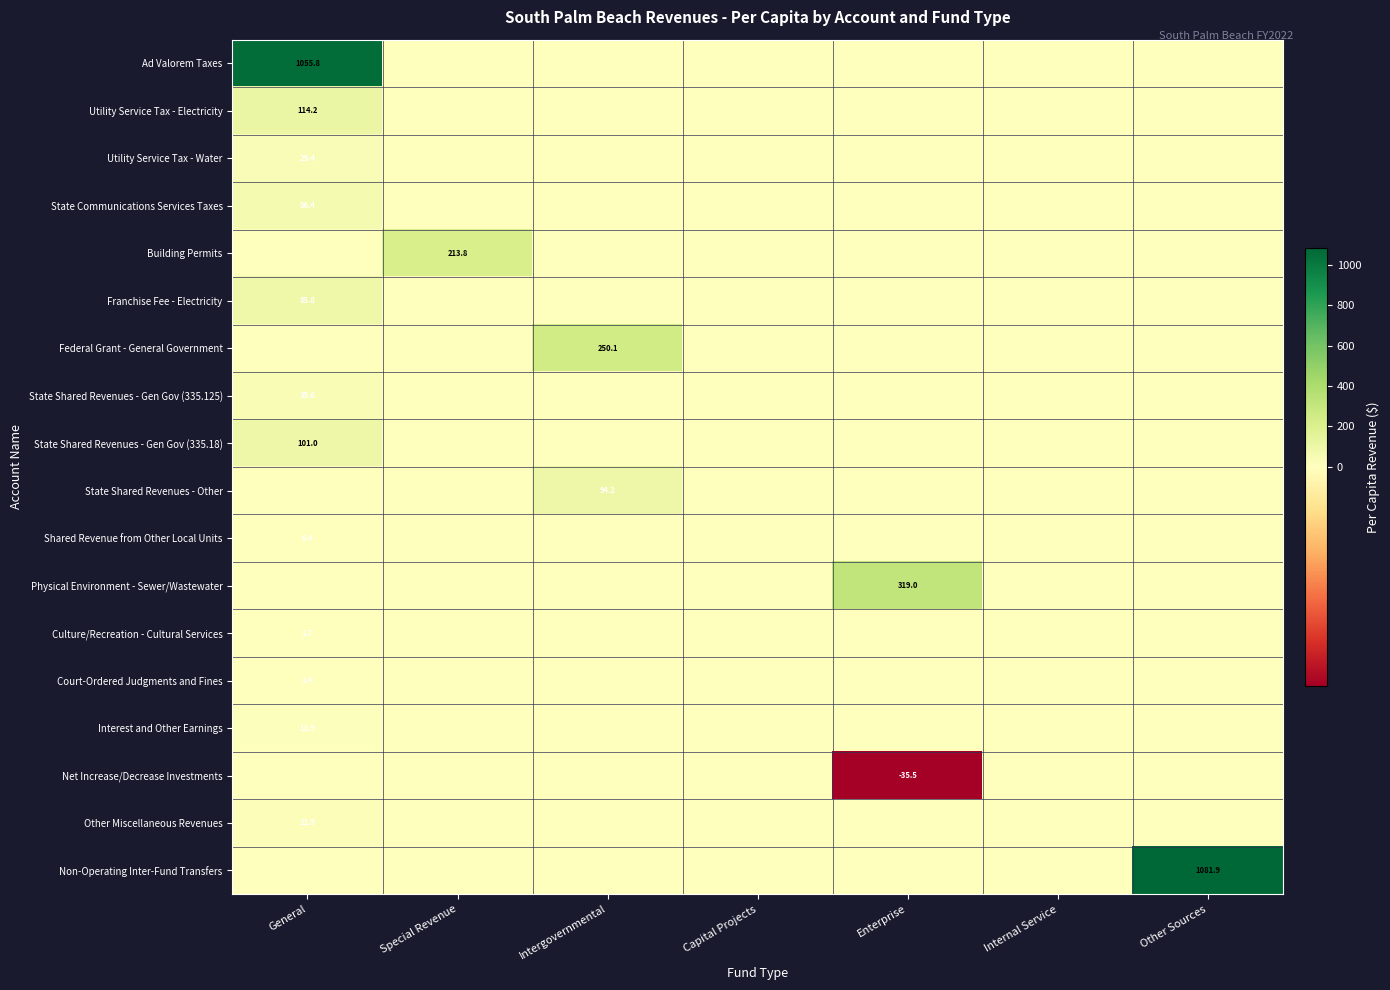

How many data points in Utility Service Tax - Electricity are above 0?

1